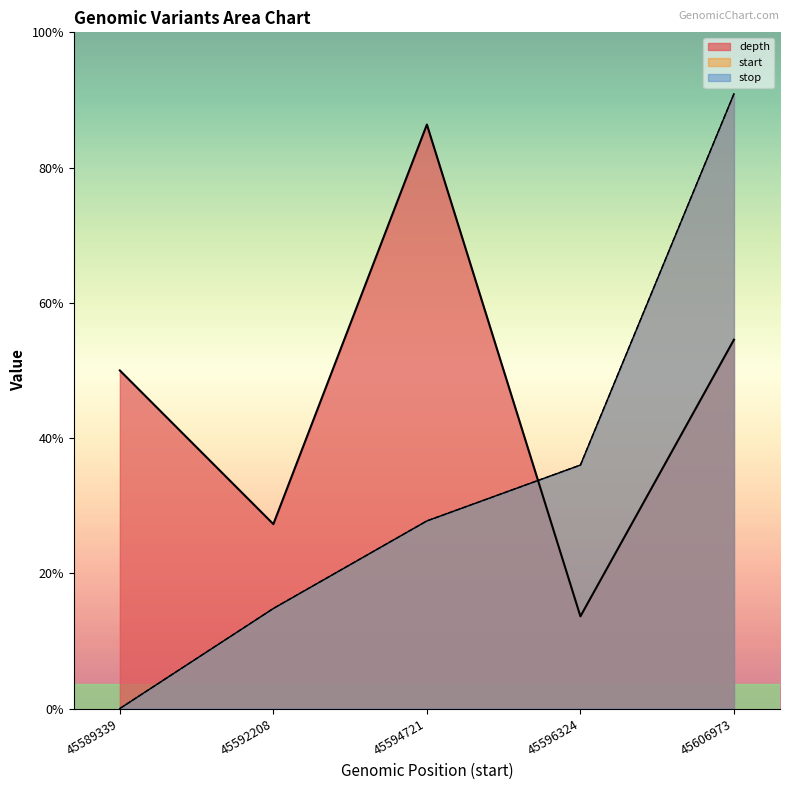

How many data points in depth are above 11?

2